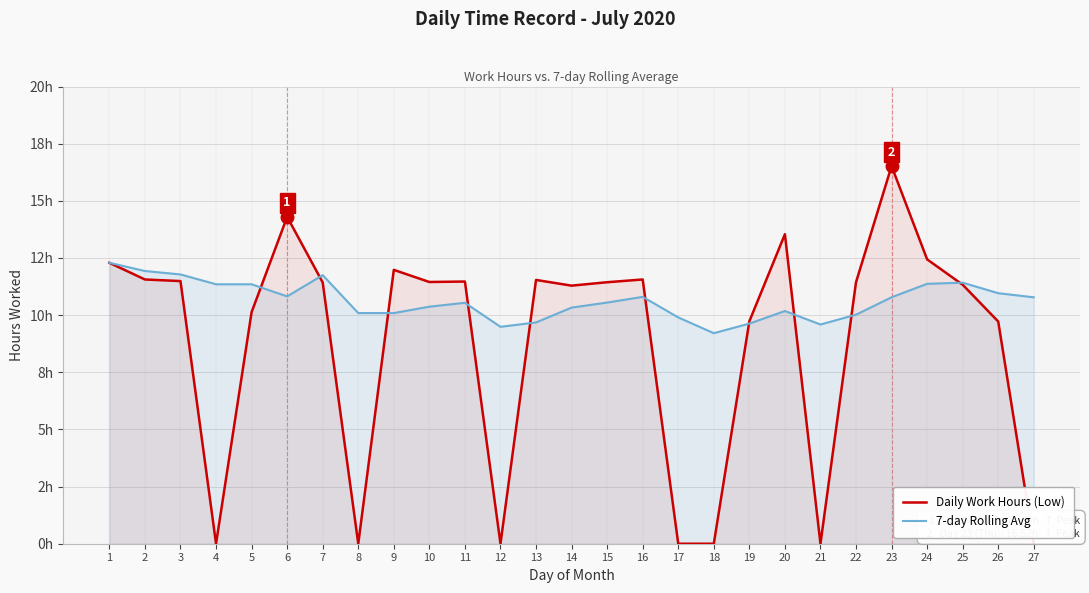

The 7-day Rolling Avg series shows 5.9 at 16. True or false?

False